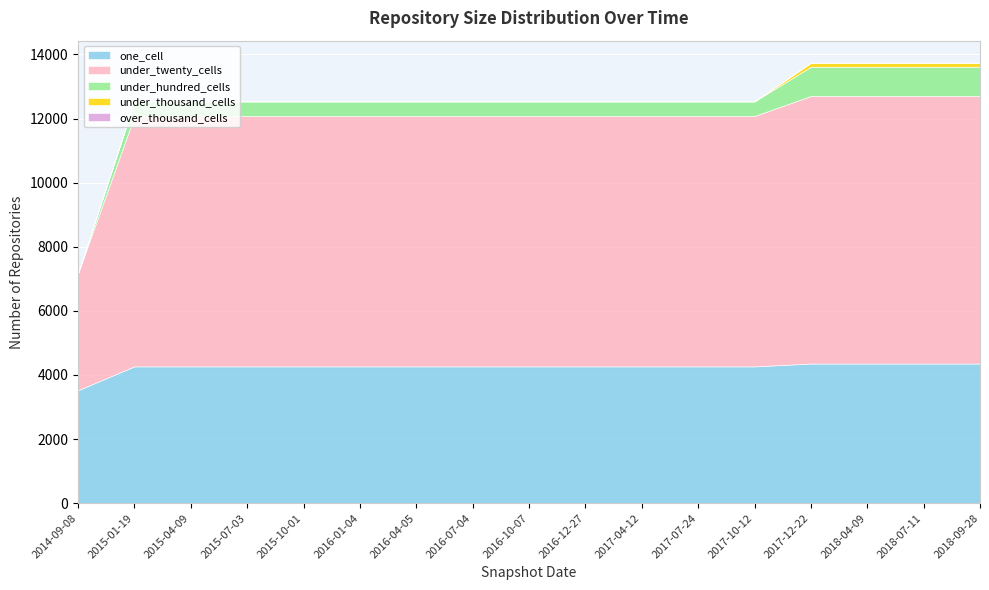

Reading left to right, list all the values displayed in this chart.

one_cell: 2014-09-08=3526	2015-01-19=4268	2015-04-09=4268	2015-07-03=4268	2015-10-01=4268	2016-01-04=4268	2016-04-05=4268	2016-07-04=4268	2016-10-07=4268	2016-12-27=4268	2017-04-12=4268	2017-07-24=4268	2017-10-12=4268	2017-12-22=4357	2018-04-09=4357	2018-07-11=4357	2018-09-28=4357
under_twenty_cells: 2014-09-08=3647	2015-01-19=7813	2015-04-09=7813	2015-07-03=7813	2015-10-01=7813	2016-01-04=7813	2016-04-05=7813	2016-07-04=7813	2016-10-07=7813	2016-12-27=7813	2017-04-12=7813	2017-07-24=7813	2017-10-12=7813	2017-12-22=8348	2018-04-09=8348	2018-07-11=8348	2018-09-28=8348
under_hundred_cells: 2014-09-08=1	2015-01-19=457	2015-04-09=457	2015-07-03=457	2015-10-01=457	2016-01-04=457	2016-04-05=457	2016-07-04=457	2016-10-07=457	2016-12-27=457	2017-04-12=457	2017-07-24=457	2017-10-12=457	2017-12-22=911	2018-04-09=911	2018-07-11=911	2018-09-28=911
under_thousand_cells: 2014-09-08=0	2015-01-19=0	2015-04-09=0	2015-07-03=0	2015-10-01=0	2016-01-04=0	2016-04-05=0	2016-07-04=0	2016-10-07=0	2016-12-27=0	2017-04-12=0	2017-07-24=0	2017-10-12=0	2017-12-22=127	2018-04-09=127	2018-07-11=127	2018-09-28=127
over_thousand_cells: 2014-09-08=0	2015-01-19=0	2015-04-09=0	2015-07-03=0	2015-10-01=0	2016-01-04=0	2016-04-05=0	2016-07-04=0	2016-10-07=0	2016-12-27=0	2017-04-12=0	2017-07-24=0	2017-10-12=0	2017-12-22=0	2018-04-09=0	2018-07-11=0	2018-09-28=0